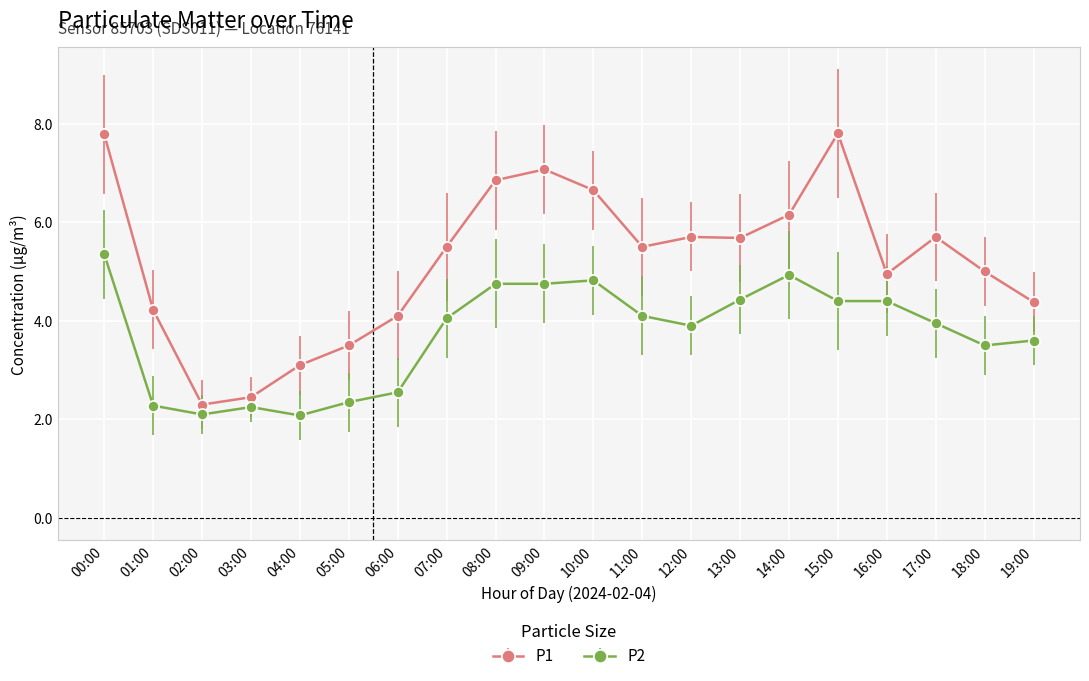

True or false: P1 and P2 intersect in this chart.

False